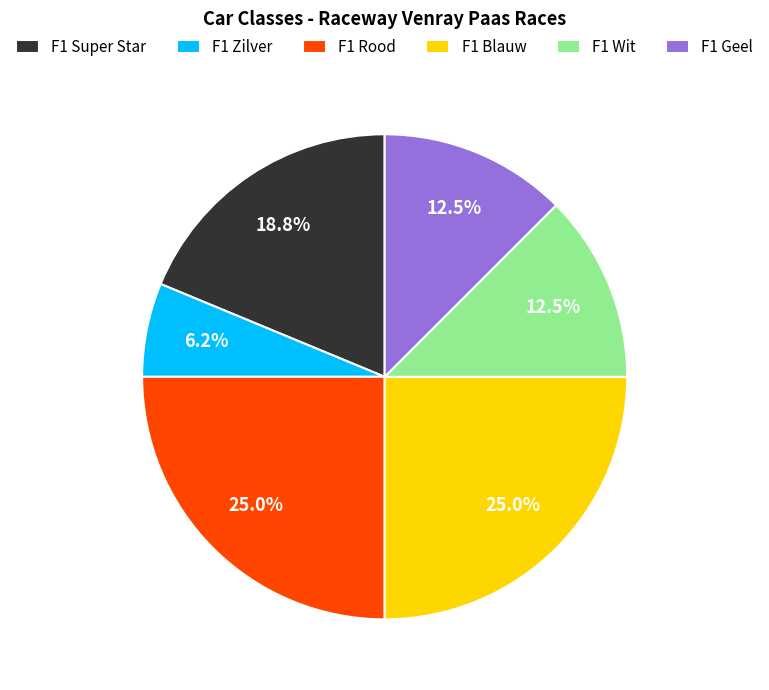

Is F1 Super Star the majority of the pie?

No